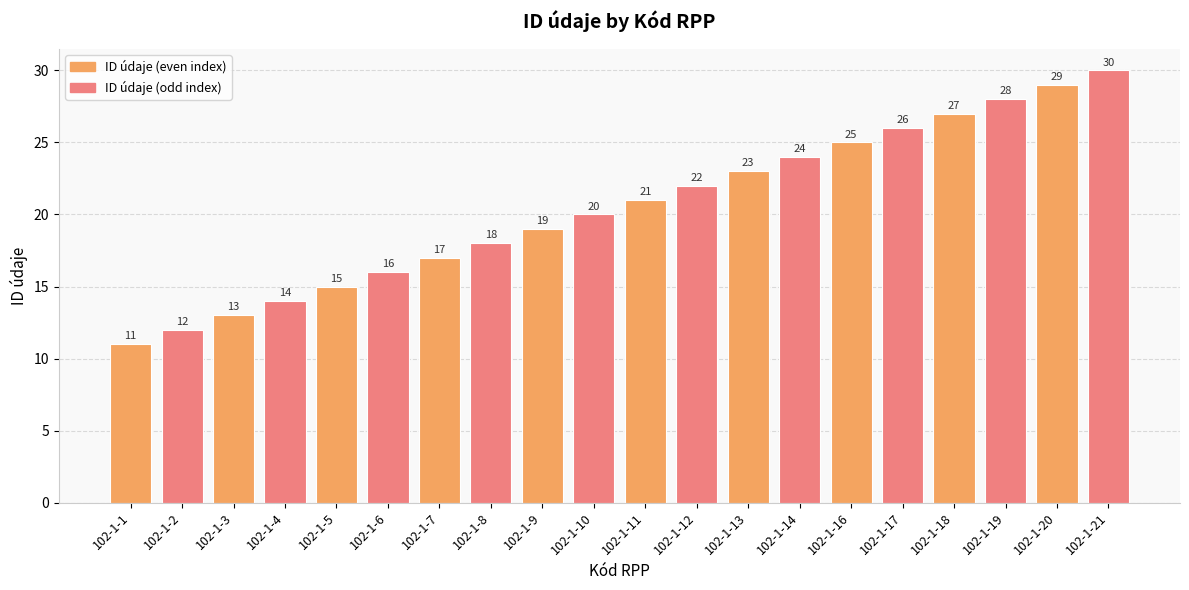

List the labels in order of value, largest first.

102-1-21, 102-1-20, 102-1-19, 102-1-18, 102-1-17, 102-1-16, 102-1-14, 102-1-13, 102-1-12, 102-1-11, 102-1-10, 102-1-9, 102-1-8, 102-1-7, 102-1-6, 102-1-5, 102-1-4, 102-1-3, 102-1-2, 102-1-1